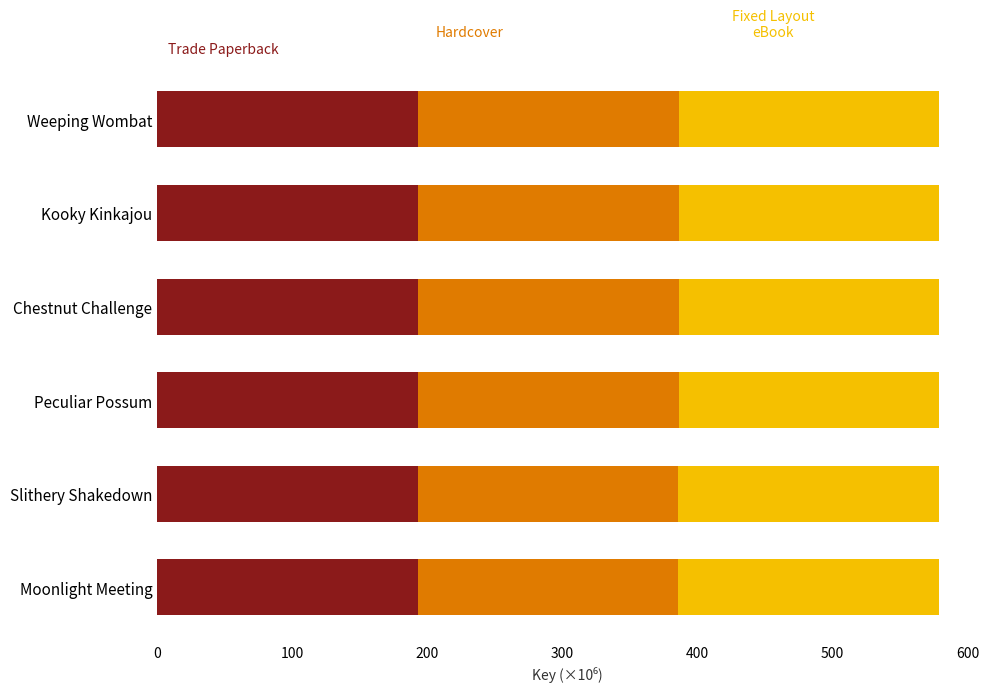

What is the total value across all series at Kooky Kinkajou?

578.8